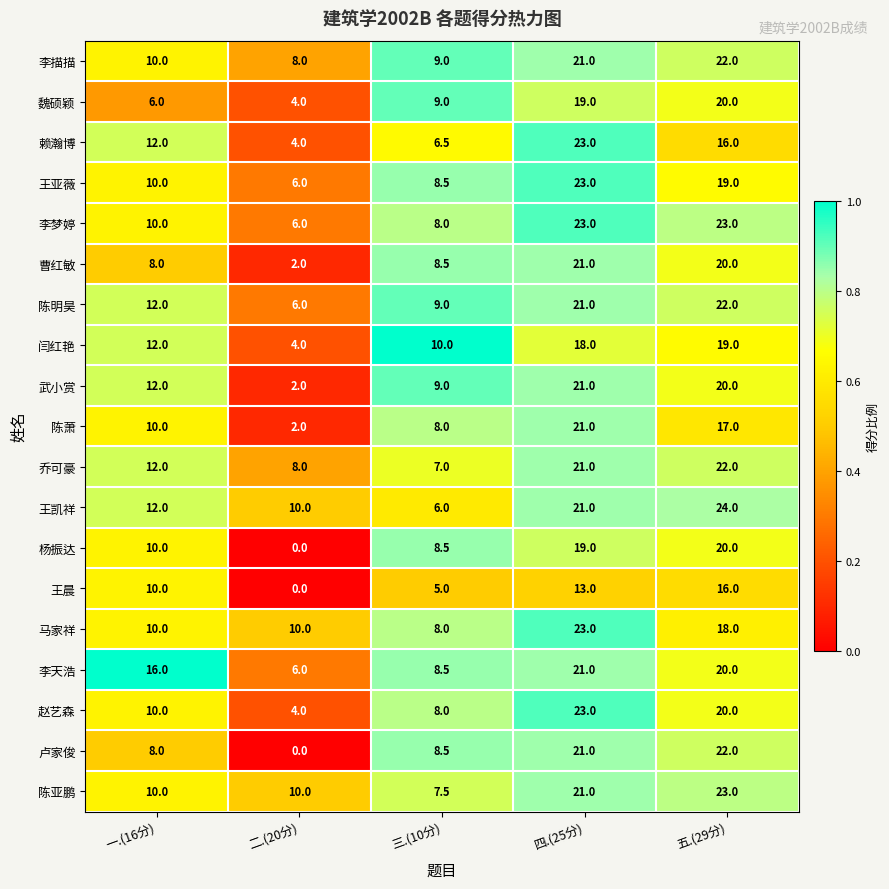

What is the sum of the 闫红艳 values at 四.(25分) and 二.(20分)?

22.0